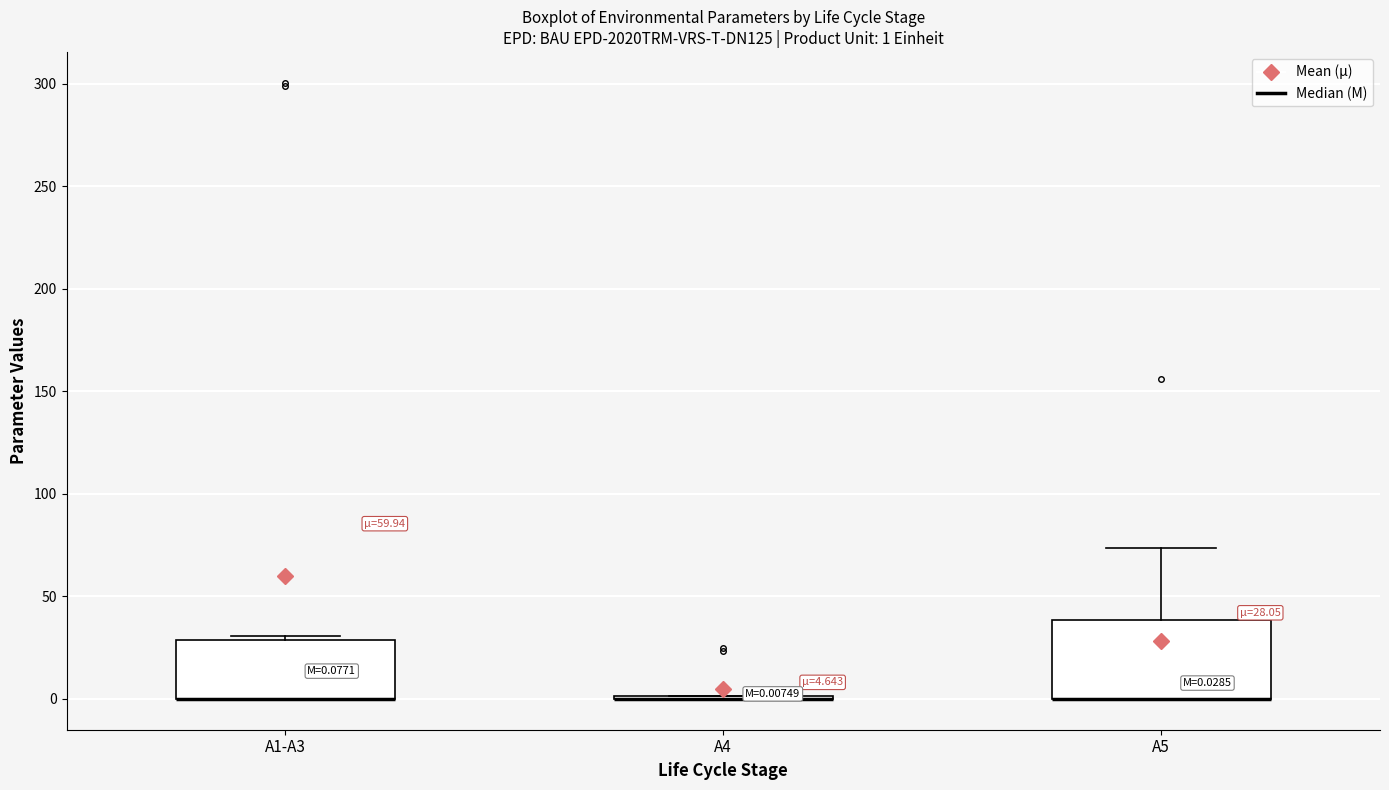

Comparing the boxes themselves (not the whiskers), which one is the tallest?

A5